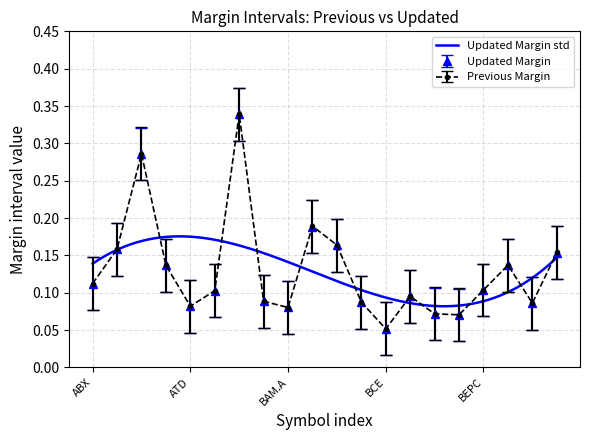

At which category does Updated Margin reach its first local valley?

ATD